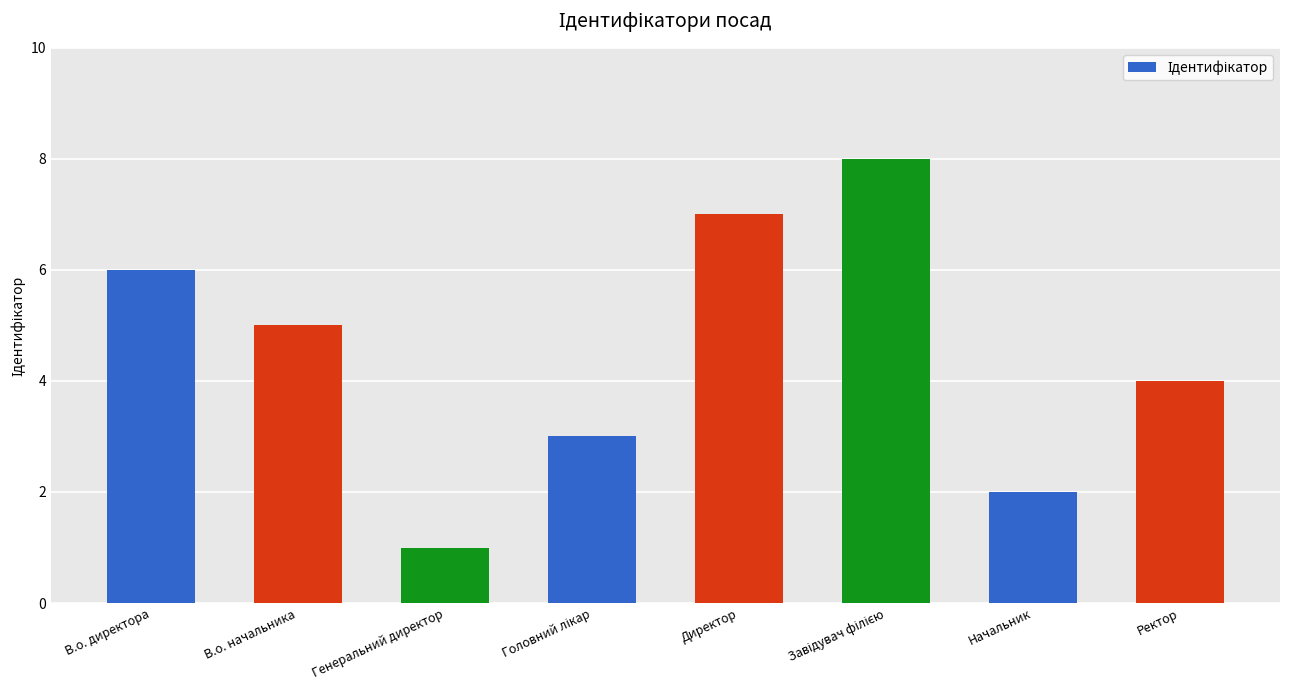

Between Ректор and Генеральний директор, which is larger?

Ректор